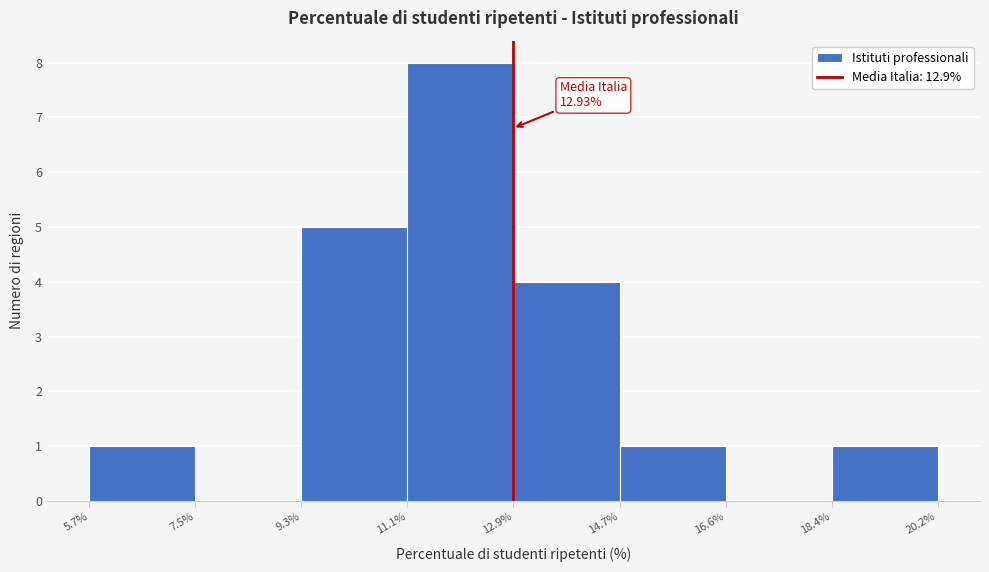

Over which range of the x-axis is the bar tallest?

11.1% to 12.9%